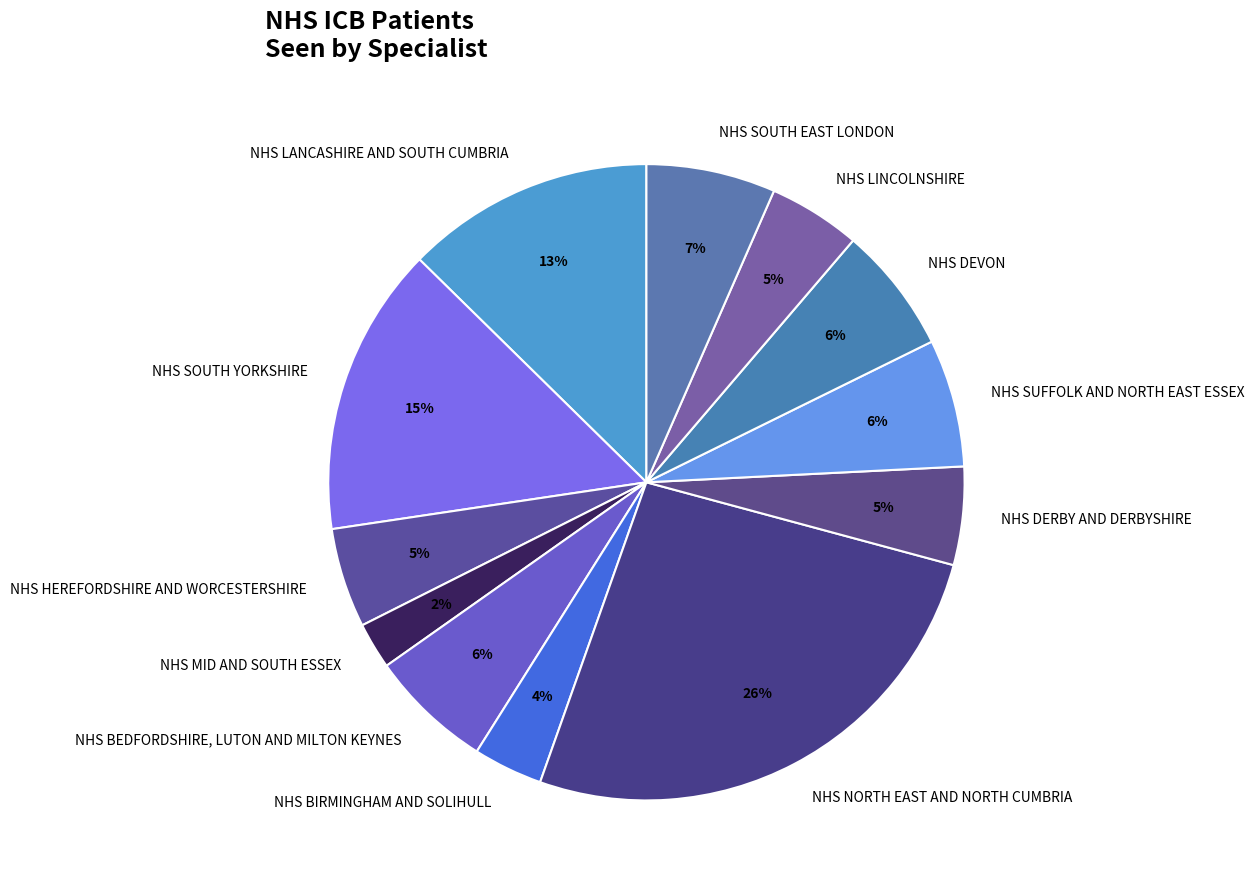

To the nearest percent, what is the average slice percentage?

8%